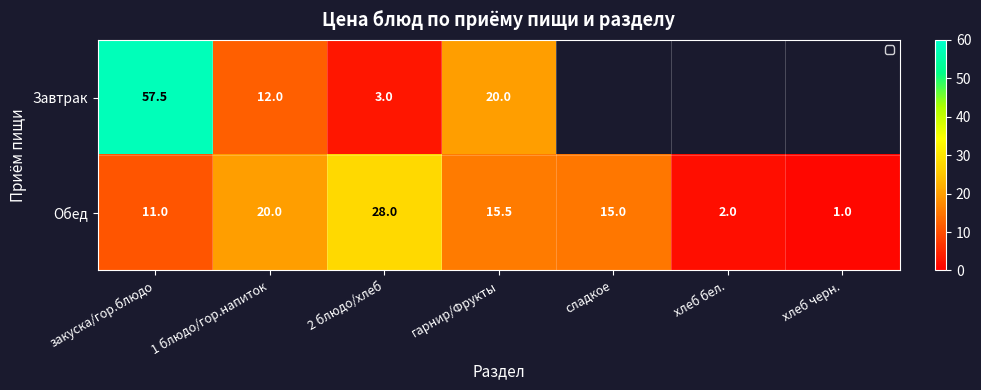

Where does the Обед series first go above 15?

1 блюдо/гор.напиток